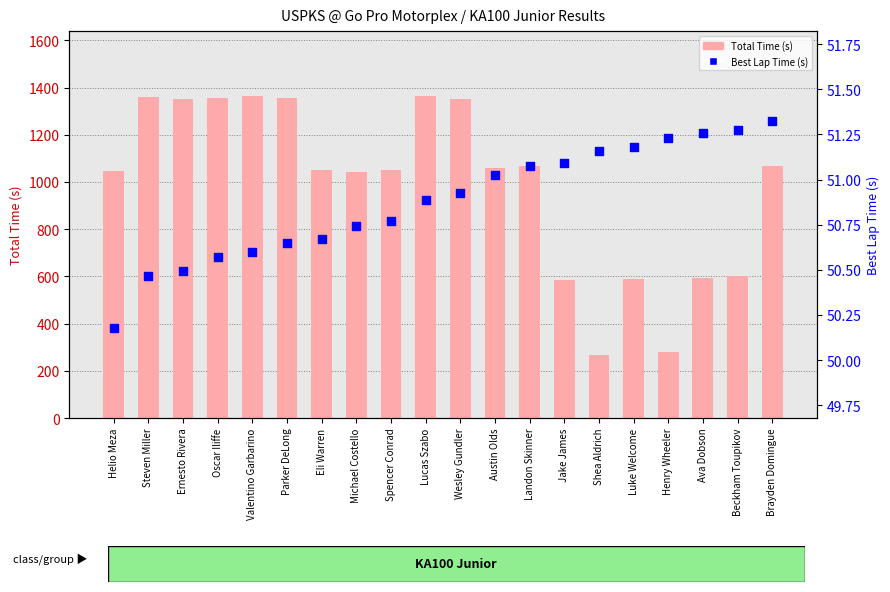

What is the total value across all series at Helio Meza?

1095.8